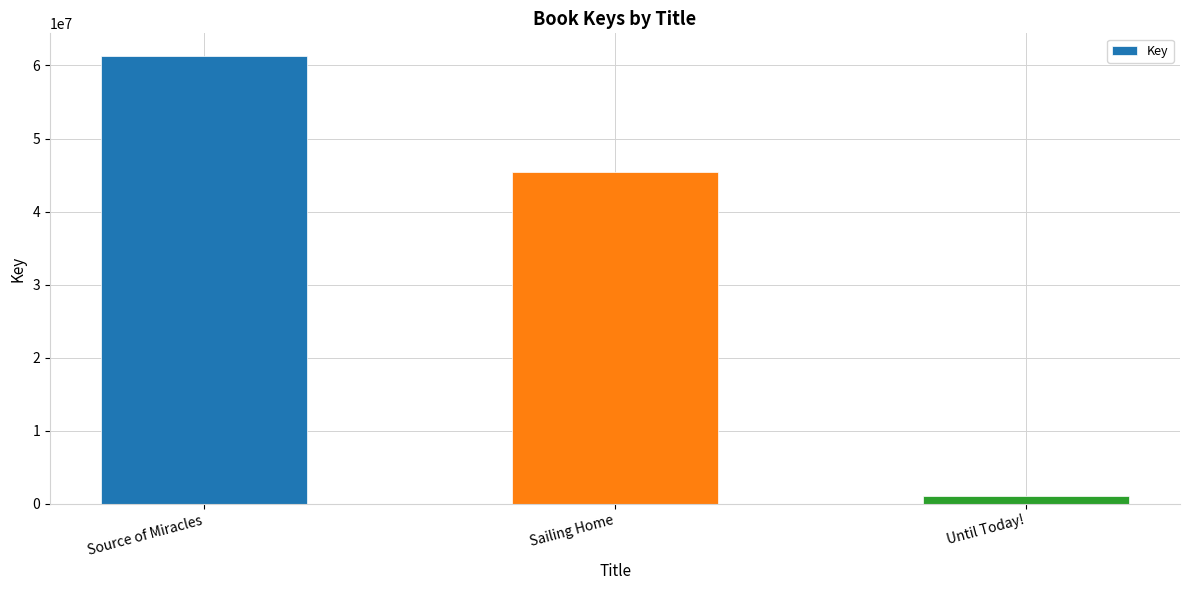

What is the change in value from Sailing Home to Until Today!?

-44336940